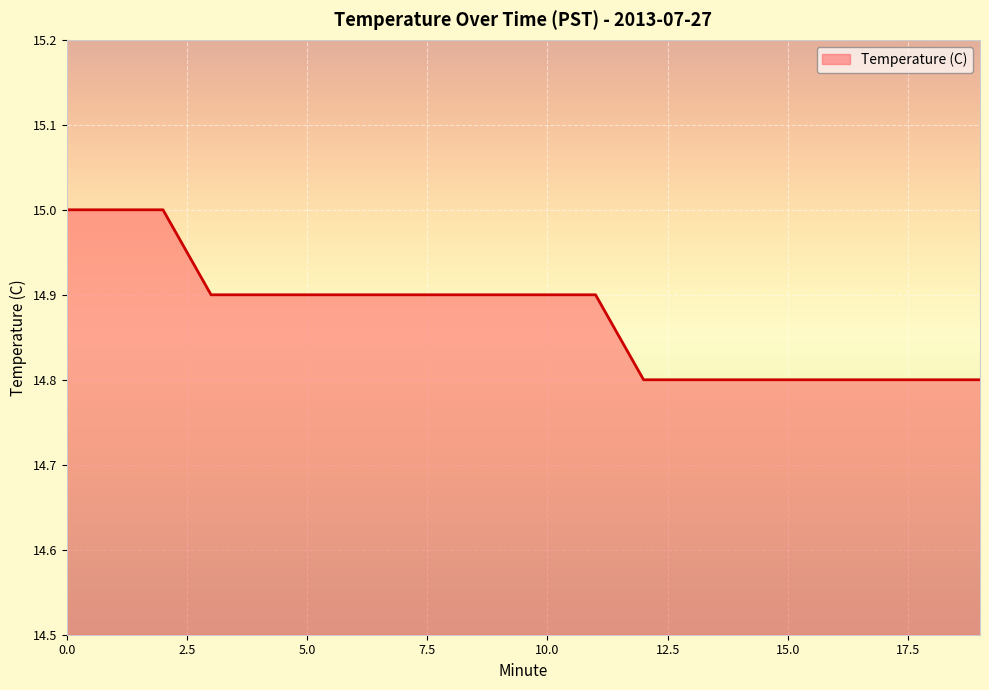

What is the maximum value shown in the chart?

15.0